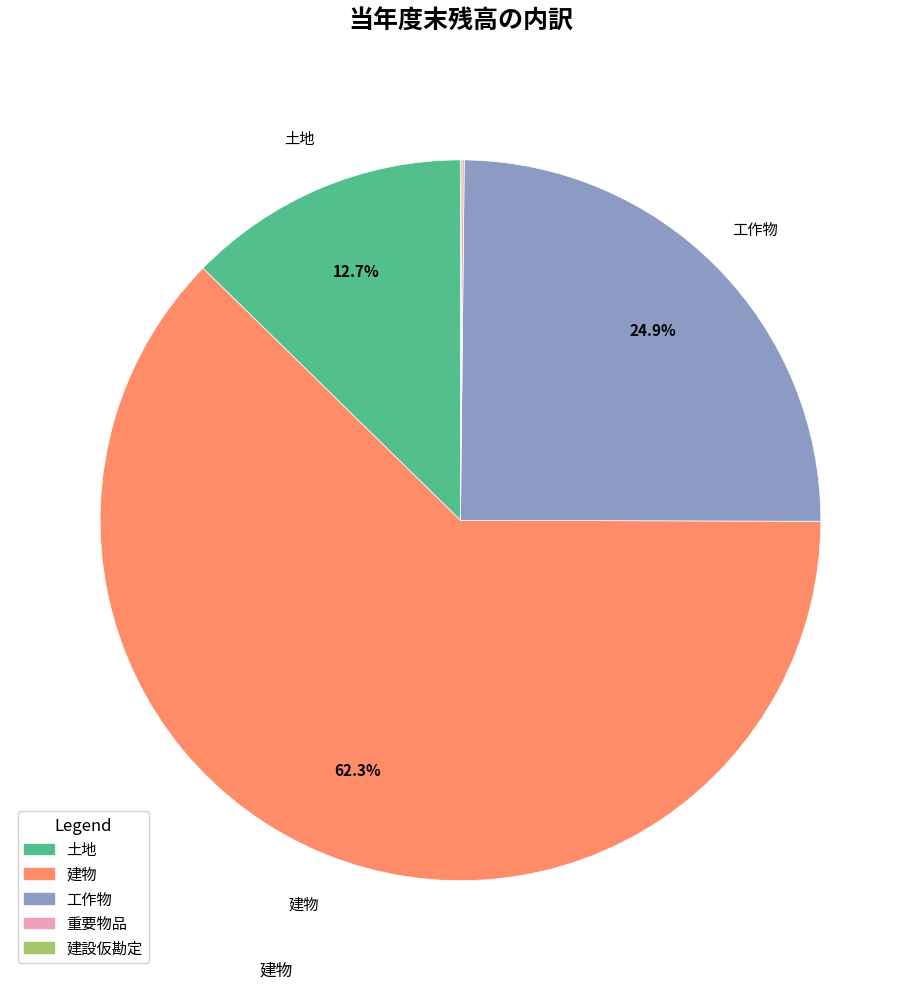

What is the largest slice in the pie chart?

建物